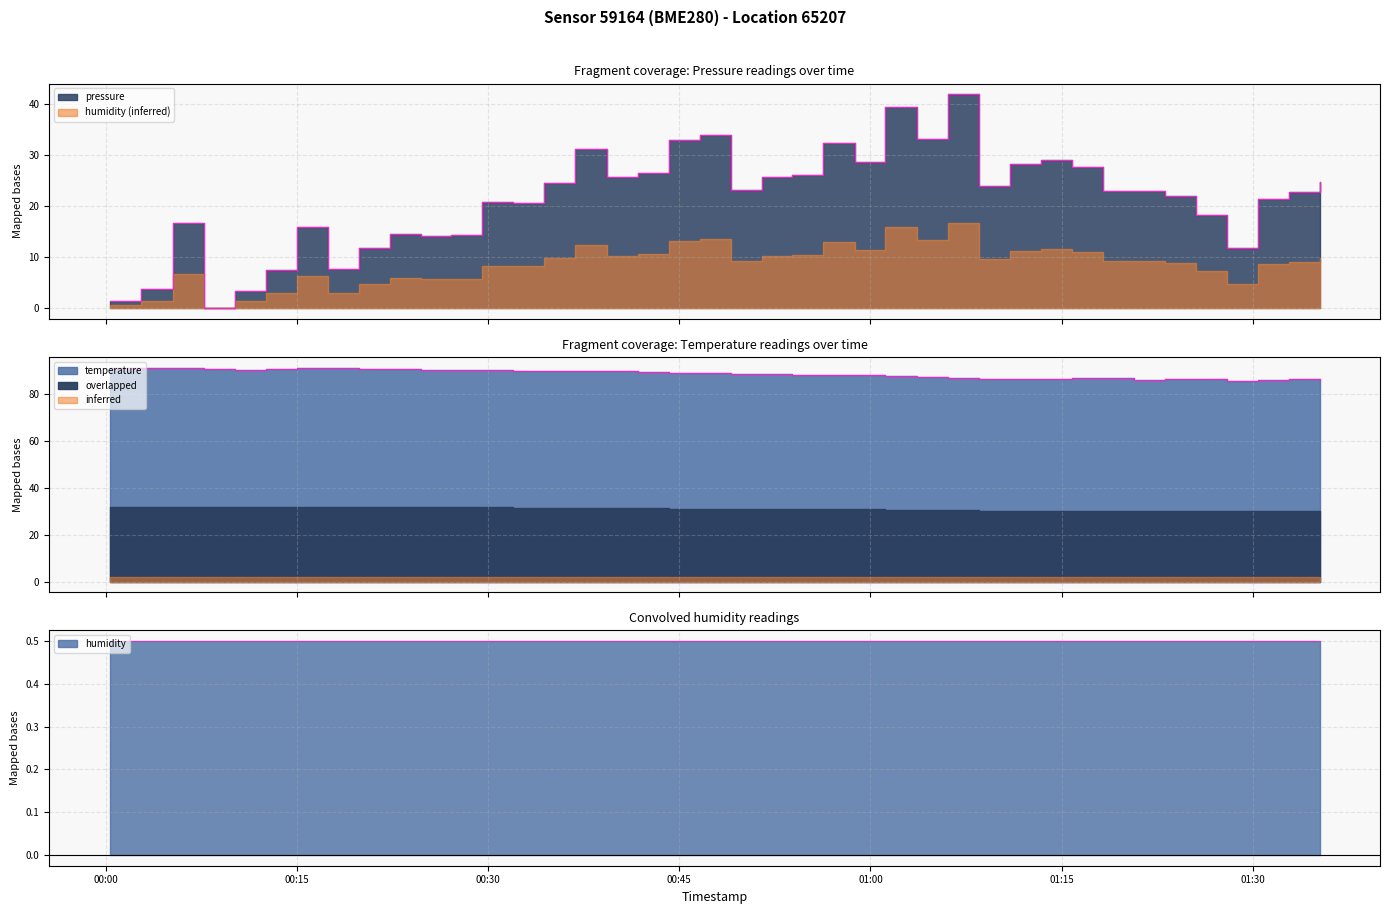

What is the lowest value of the temperature series?

85.7